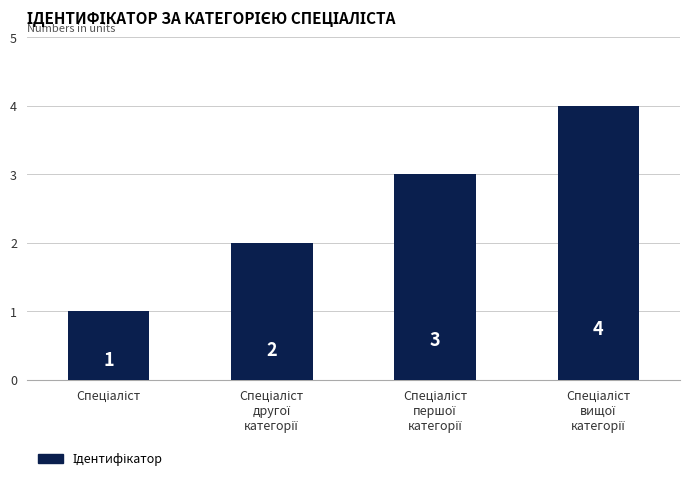

What is the value of the 2nd bar from the left?

2